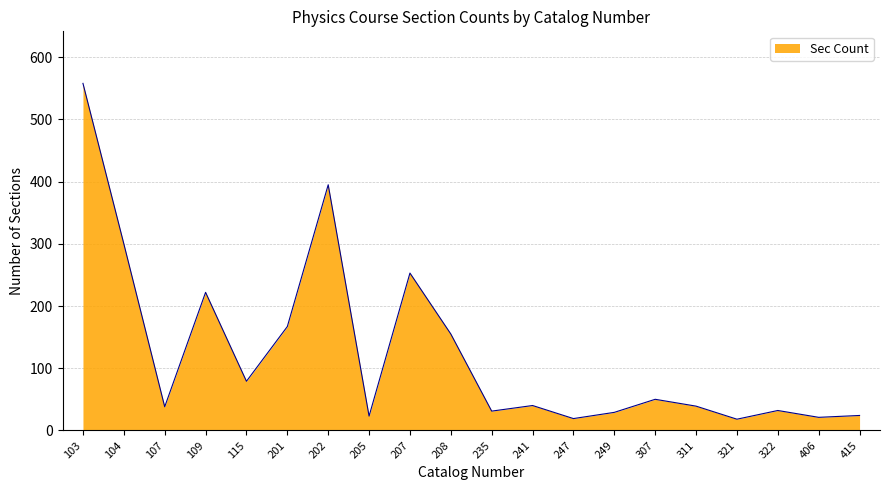

At which category does the chart reach its peak across all series?

103